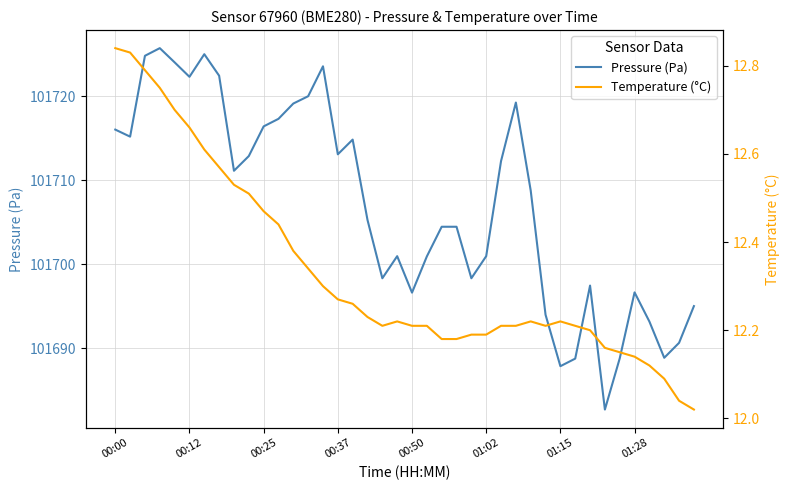

At which label does Pressure (Pa) first exceed 101708?

00:00